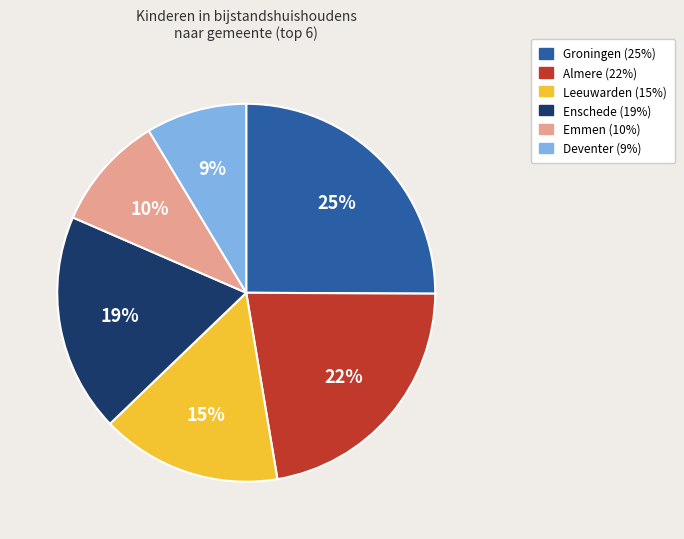

Count the number of slices in the pie.

6